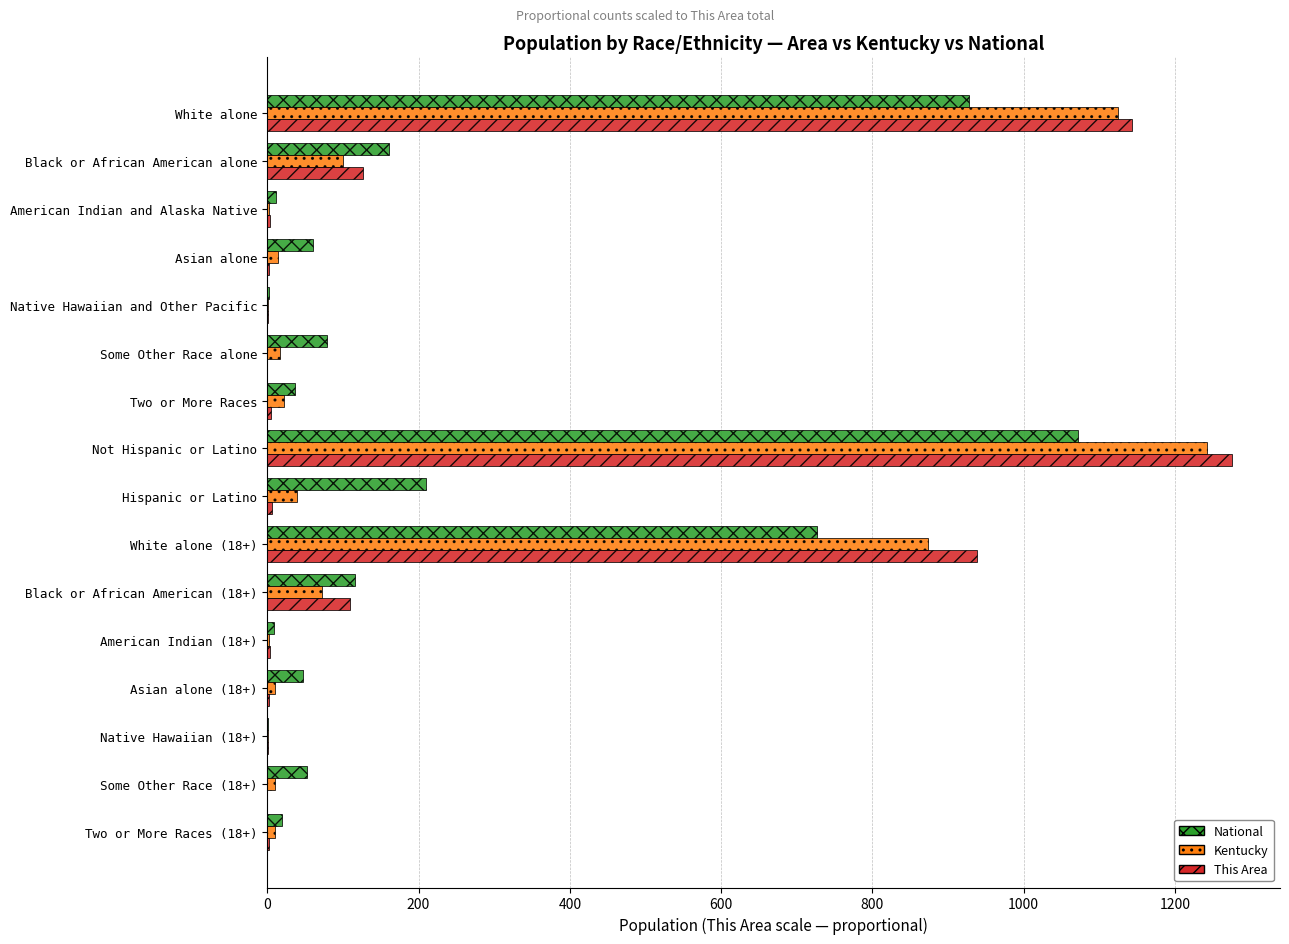

At which category is the sum across all series the highest?

Not Hispanic or Latino